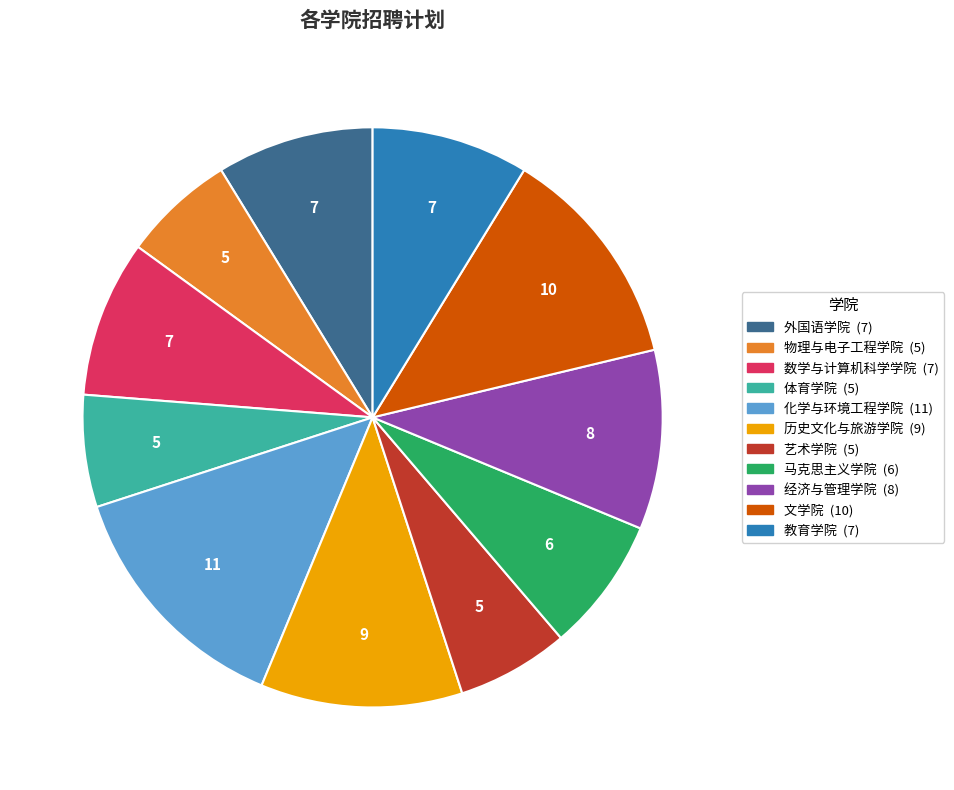

Do 马克思主义学院 and 教育学院 together represent more than half of the pie?

No